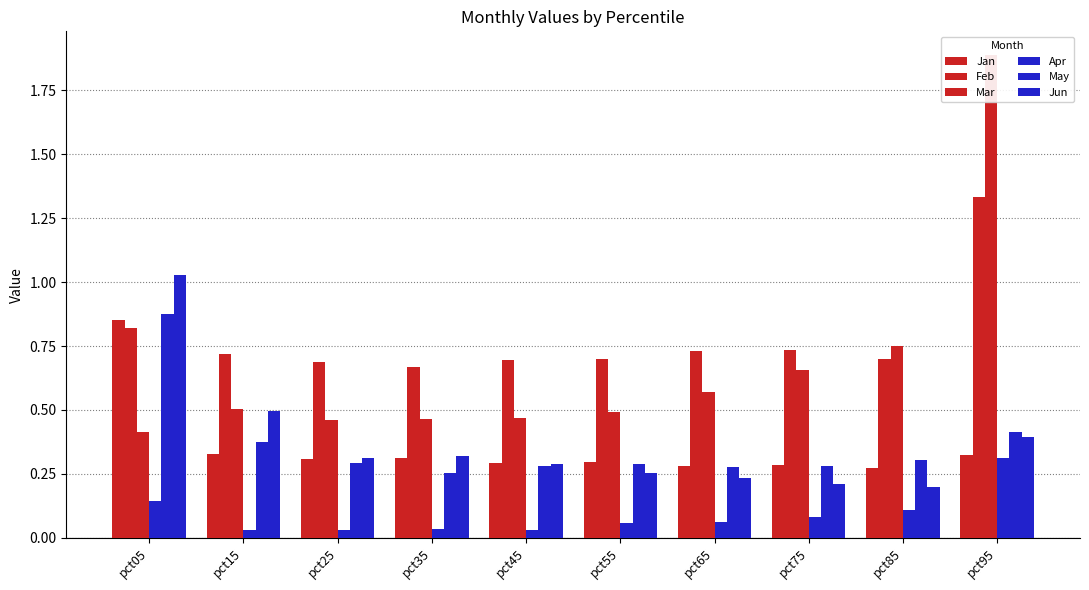

What is the highest value of the Mar series?

1.9